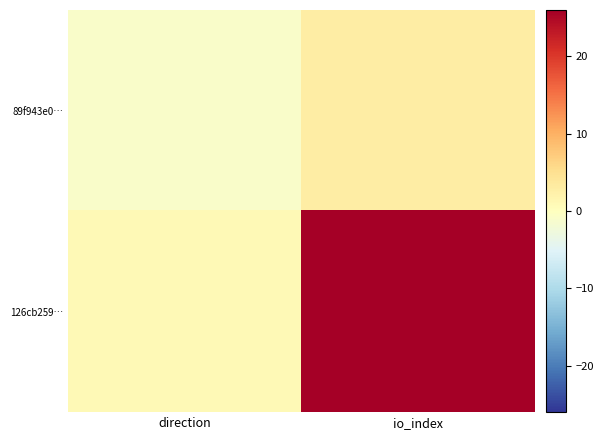

Count the number of categories in the chart.

2